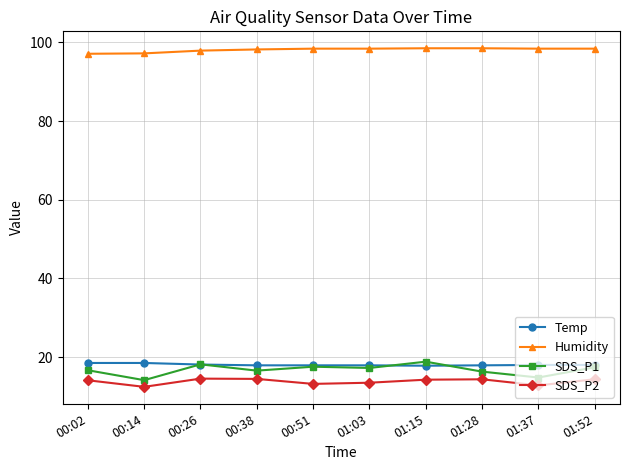

What is the lowest value of the Temp series?

17.8